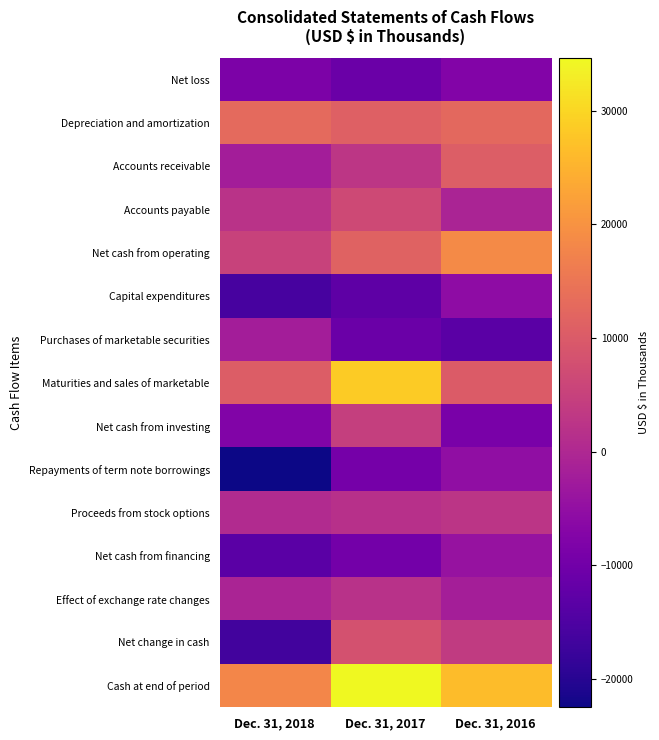

What is the difference between the highest and lowest values at Dec. 31, 2018?

40557